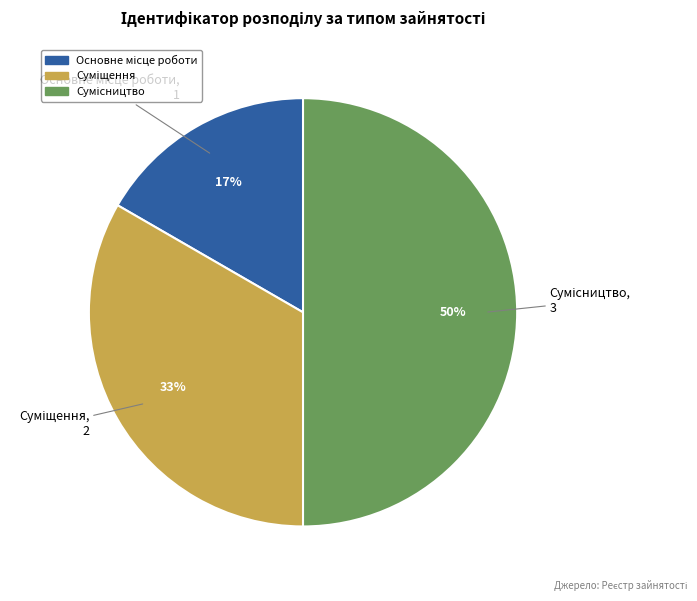

To the nearest percent, what is the difference between the largest and smallest slice percentages?

33%